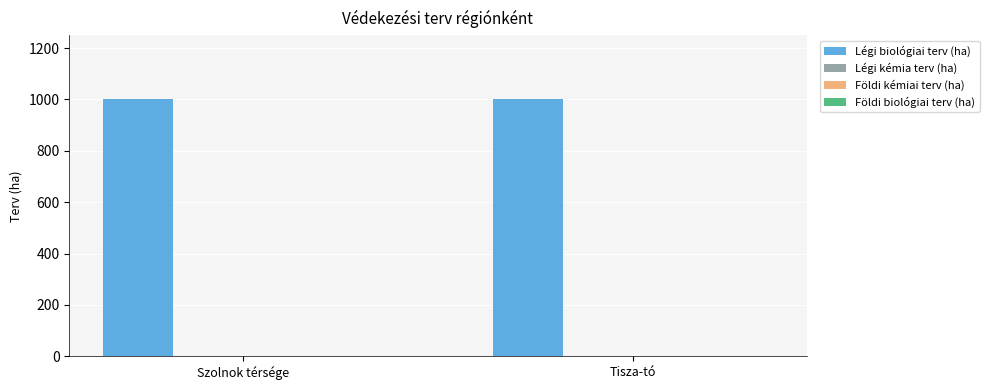

How many groups of bars are there?

2